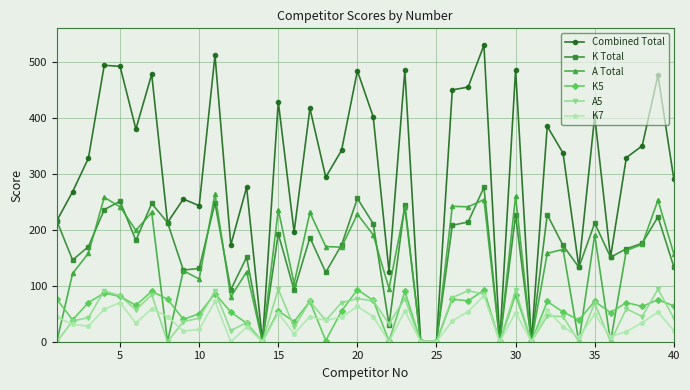

True or false: K Total has more than 0 interior local peaks.

True